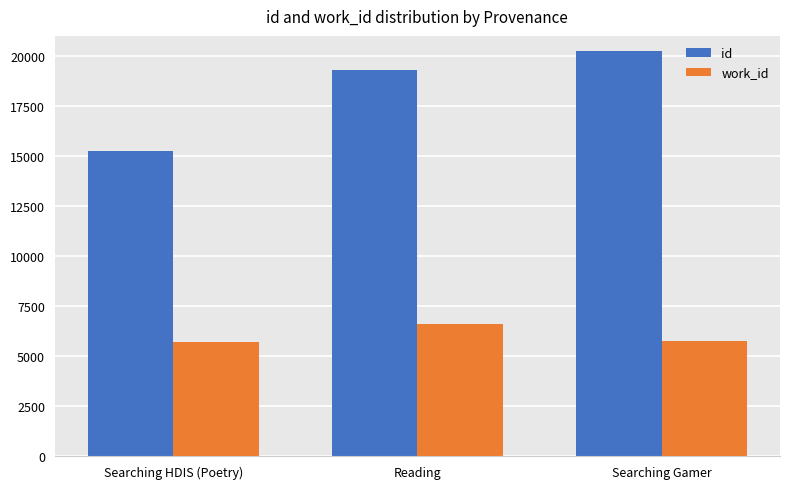

What is the spread (max minus min) of values at Searching Gamer?

14513